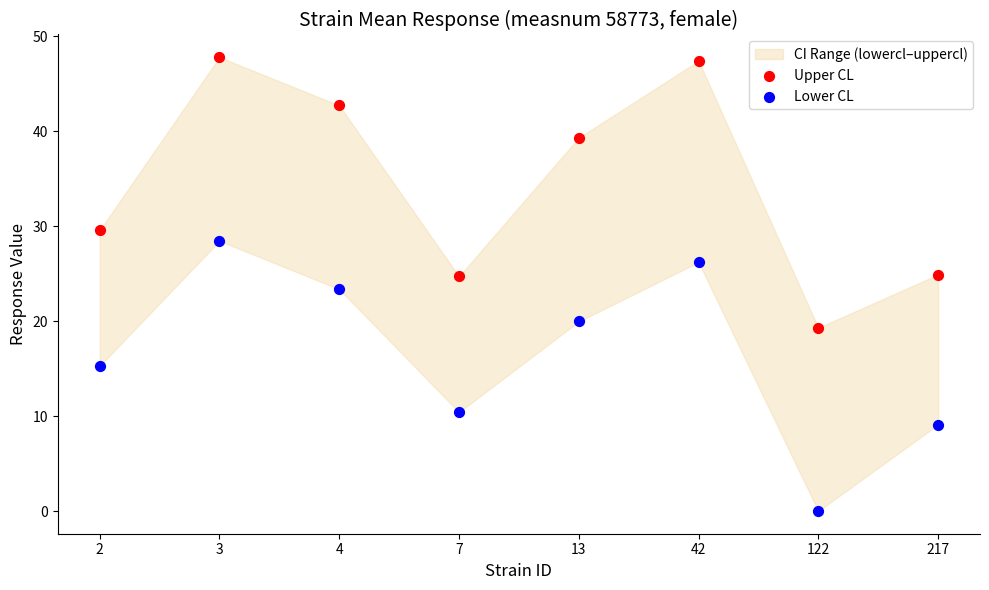

Which series has the largest Y range (max minus min)?

Upper CL